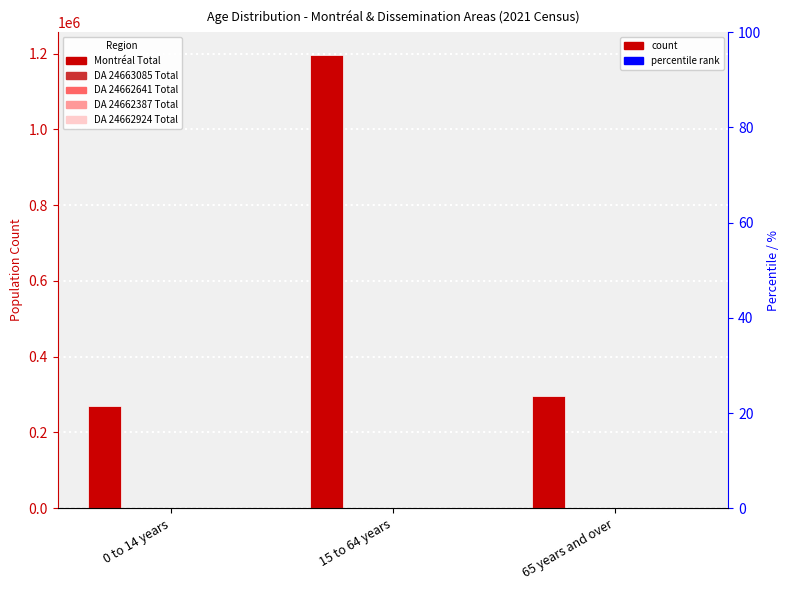

How many bars are there in total?

15